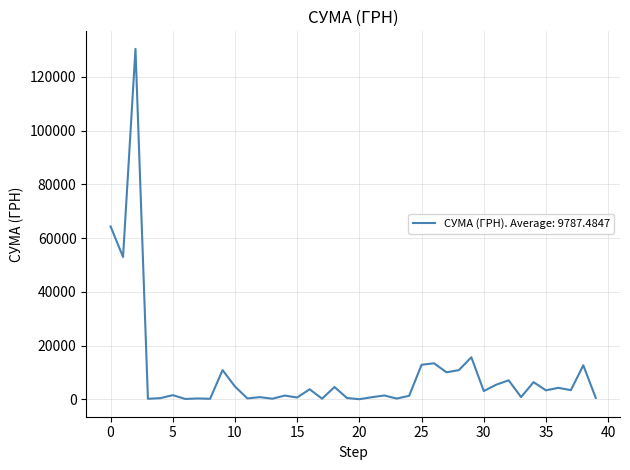

What is the difference between the maximum and minimum values?

130357.3